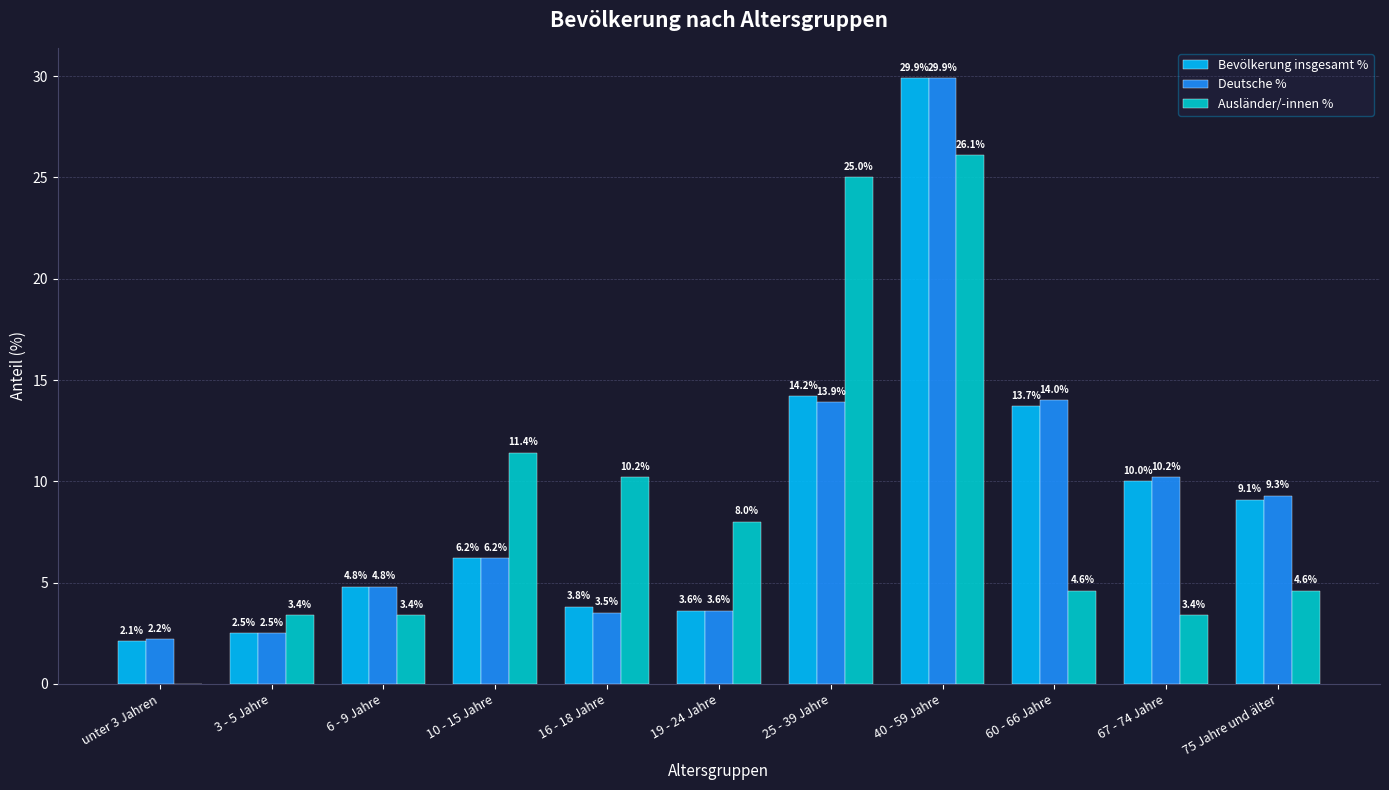

Reading right to left, transcribe all the data shown in this chart.

Bevölkerung insgesamt %: 75 Jahre und älter=9.1	67 - 74 Jahre=10.0	60 - 66 Jahre=13.7	40 - 59 Jahre=29.9	25 - 39 Jahre=14.2	19 - 24 Jahre=3.6	16 - 18 Jahre=3.8	10 - 15 Jahre=6.2	6 - 9 Jahre=4.8	3 - 5 Jahre=2.5	unter 3 Jahren=2.1
Deutsche %: 75 Jahre und älter=9.3	67 - 74 Jahre=10.2	60 - 66 Jahre=14.0	40 - 59 Jahre=29.9	25 - 39 Jahre=13.9	19 - 24 Jahre=3.6	16 - 18 Jahre=3.5	10 - 15 Jahre=6.2	6 - 9 Jahre=4.8	3 - 5 Jahre=2.5	unter 3 Jahren=2.2
Ausländer/-innen %: 75 Jahre und älter=4.6	67 - 74 Jahre=3.4	60 - 66 Jahre=4.6	40 - 59 Jahre=26.1	25 - 39 Jahre=25.0	19 - 24 Jahre=8.0	16 - 18 Jahre=10.2	10 - 15 Jahre=11.4	6 - 9 Jahre=3.4	3 - 5 Jahre=3.4	unter 3 Jahren=0.0